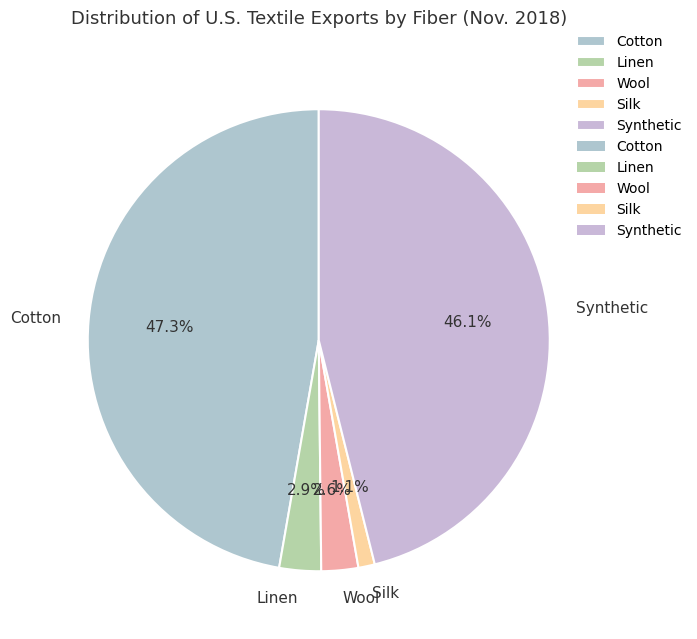

Which has a higher value, Wool or Cotton?

Cotton